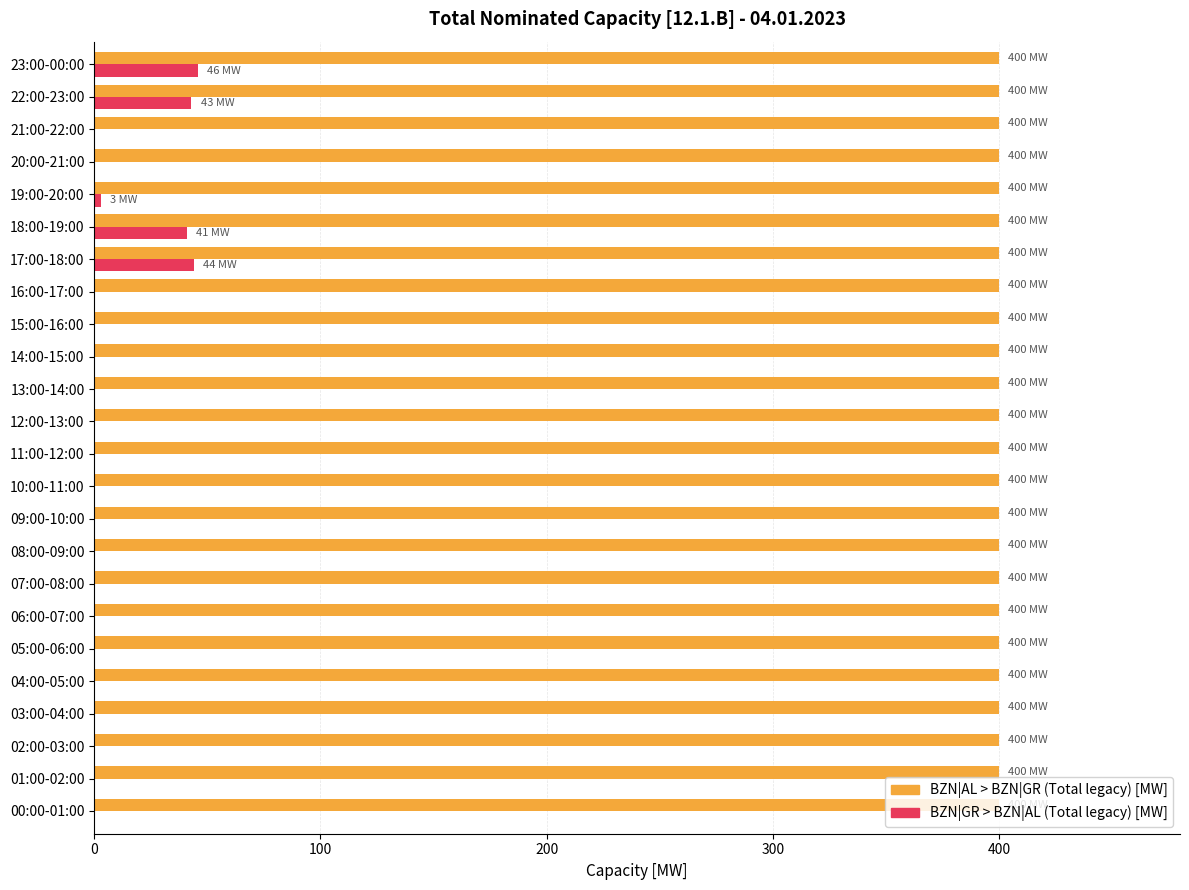

What is the sum of all BZN|GR > BZN|AL (Total legacy) [MW] values?

177